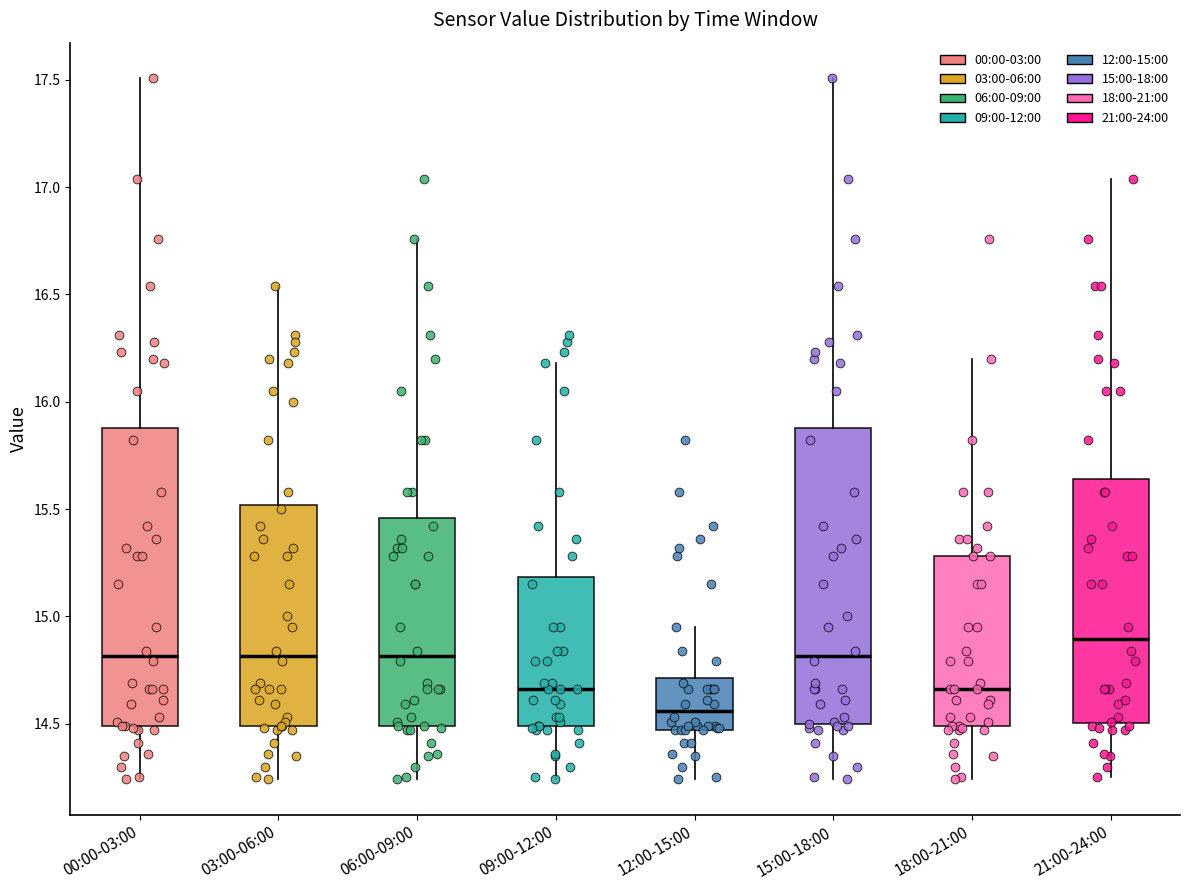

Reading left to right, read every box against the y-axis: the position of its median line, the range the box covers, and the ends of its whiskers. The values are not printed on the chart, so give them approximately, as read against the axis.

00:00-03:00: median 14.80, box 14.50 to 15.90, whiskers 14.25 to 17.50
03:00-06:00: median 14.80, box 14.50 to 15.50, whiskers 14.25 to 16.55
06:00-09:00: median 14.80, box 14.50 to 15.45, whiskers 14.25 to 16.75
09:00-12:00: median 14.65, box 14.50 to 15.20, whiskers 14.25 to 16.20
12:00-15:00: median 14.55, box 14.45 to 14.70, whiskers 14.25 to 14.95
15:00-18:00: median 14.80, box 14.50 to 15.90, whiskers 14.25 to 17.50
18:00-21:00: median 14.65, box 14.50 to 15.30, whiskers 14.25 to 16.20
21:00-24:00: median 14.90, box 14.50 to 15.65, whiskers 14.25 to 17.05